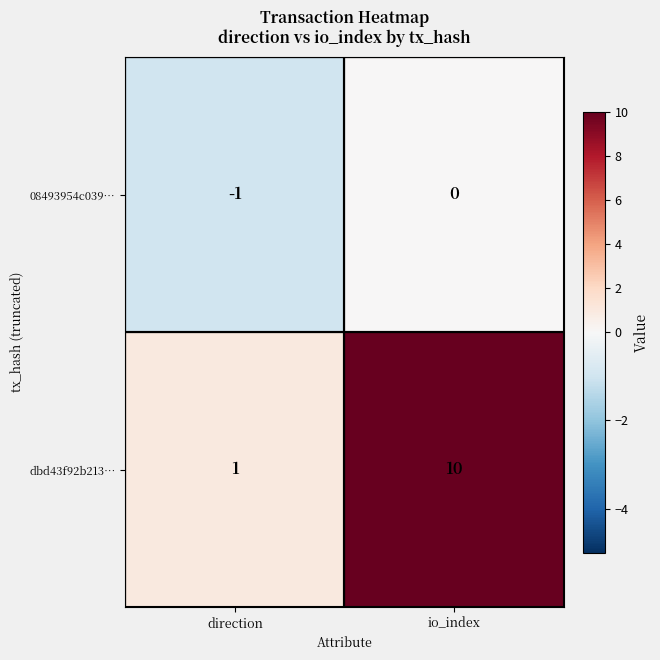

Is the value of 08493954c039… at direction greater than the value of dbd43f92b213… at io_index?

No